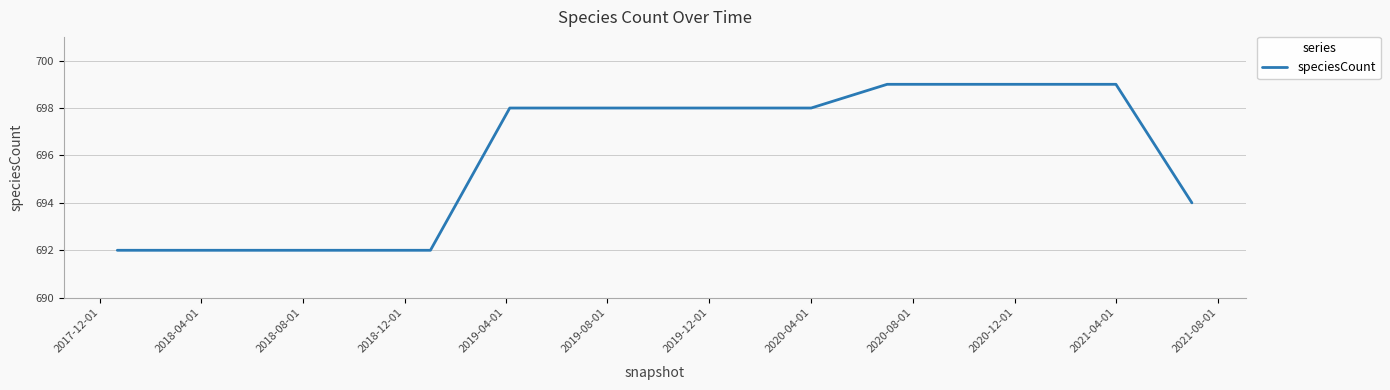

What is the difference between the maximum and minimum values?

7